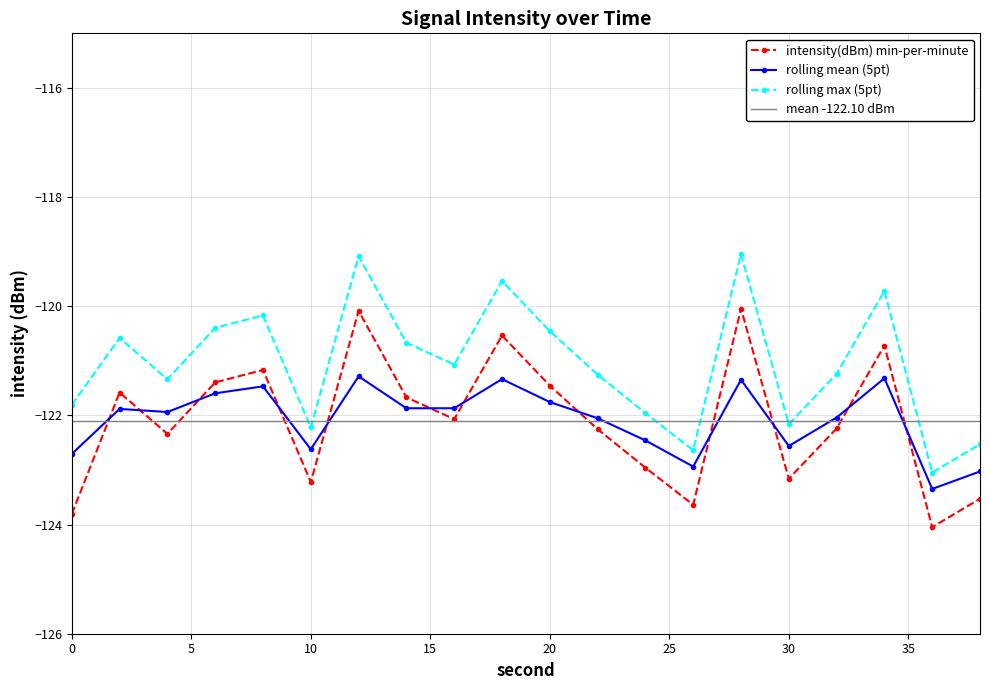

True or false: rolling mean (5pt) and intensity(dBm) min-per-minute intersect in this chart.

True